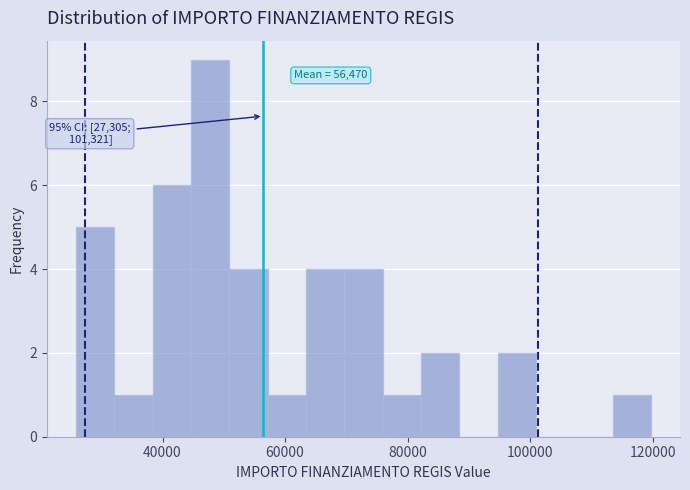

Around what value on the x-axis is the tallest bar? Give the approximate position of its centre, as read against the axis.

48000